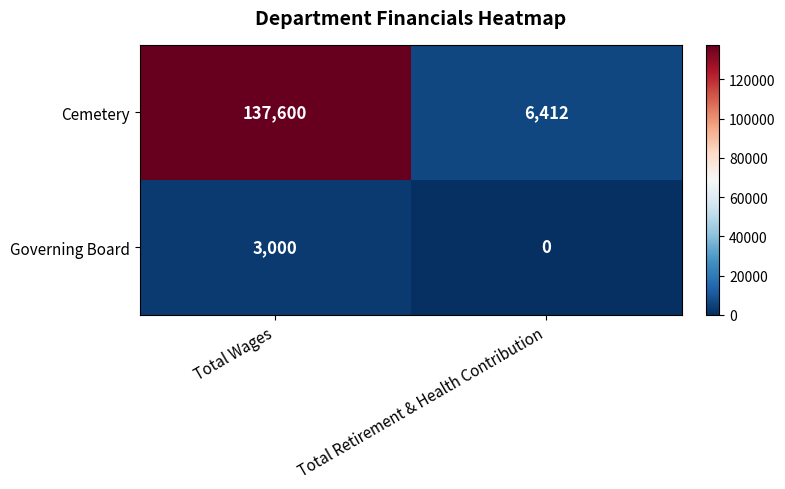

What is the difference between the highest and lowest values at Total Wages?

134600